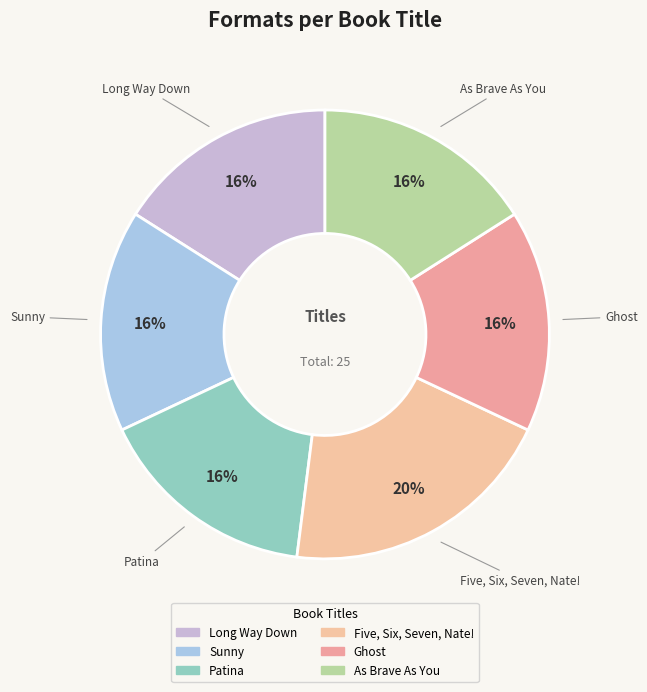

Which slice is the largest?

Five, Six, Seven, Nate!